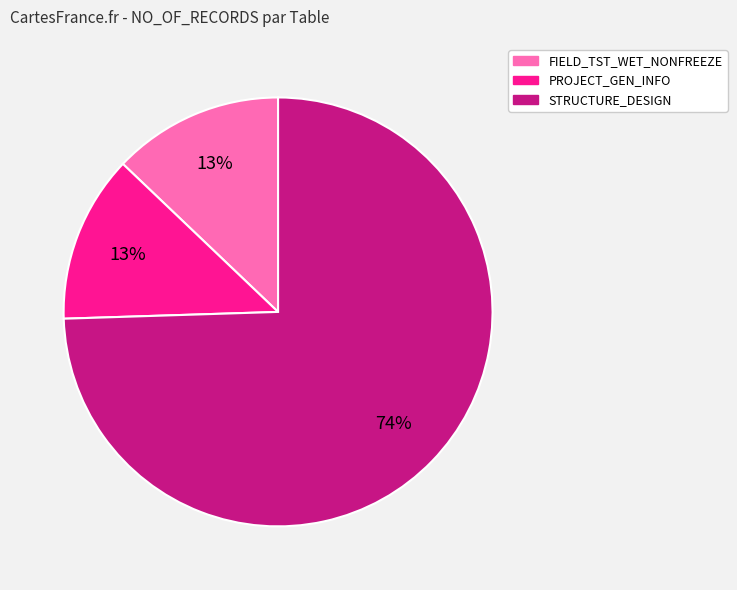

Is there any slice that represents more than half of the pie?

Yes